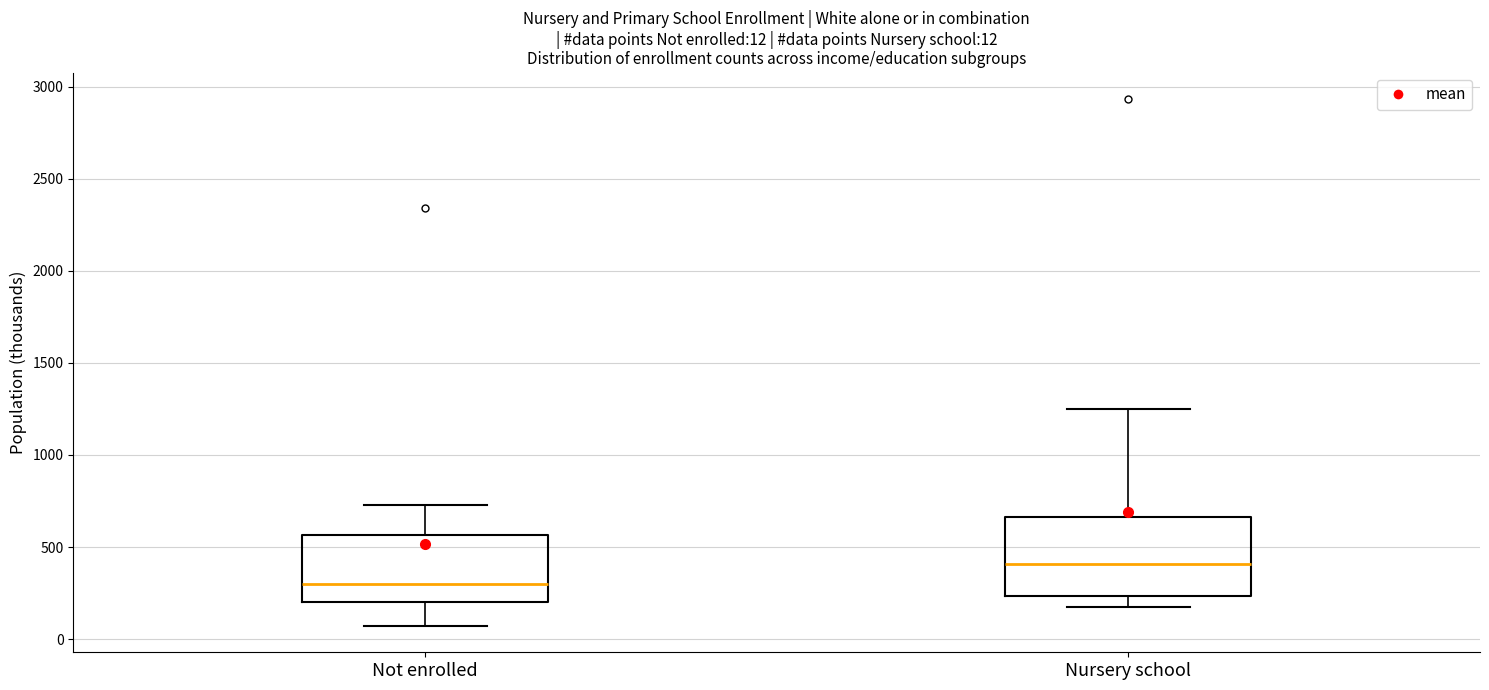

Which box's median line is the highest?

Nursery school